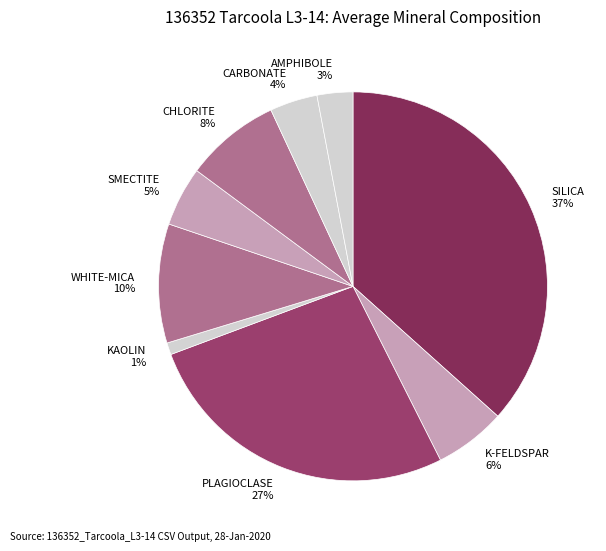

What is the ratio of the value at CARBONATE 4% to the value at WHITE-MICA 10%?

0.4